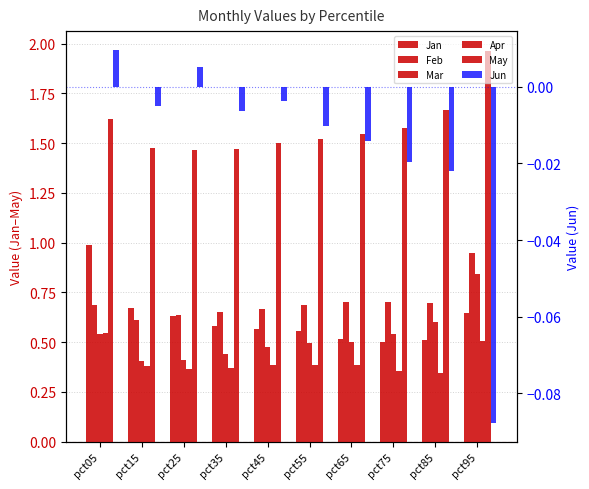

Is it true that Mar equals 0.7 at pct65?

False